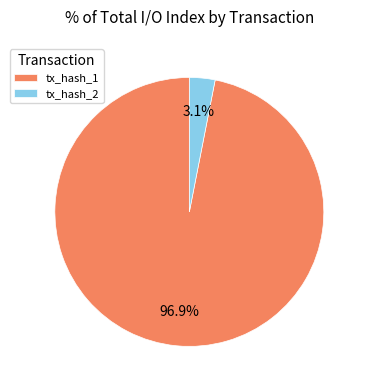

What percentage do tx_hash_1 and tx_hash_2 together represent?

100.0%